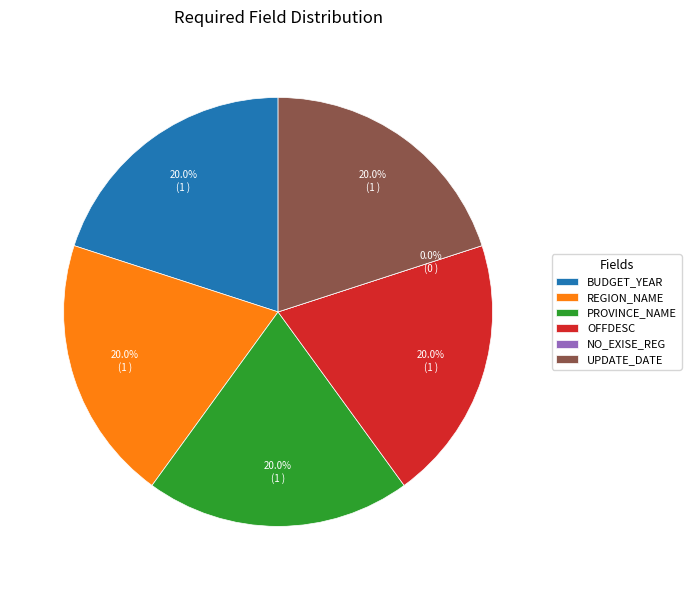

What percentage is the 3 slice, to the nearest percent?

20%